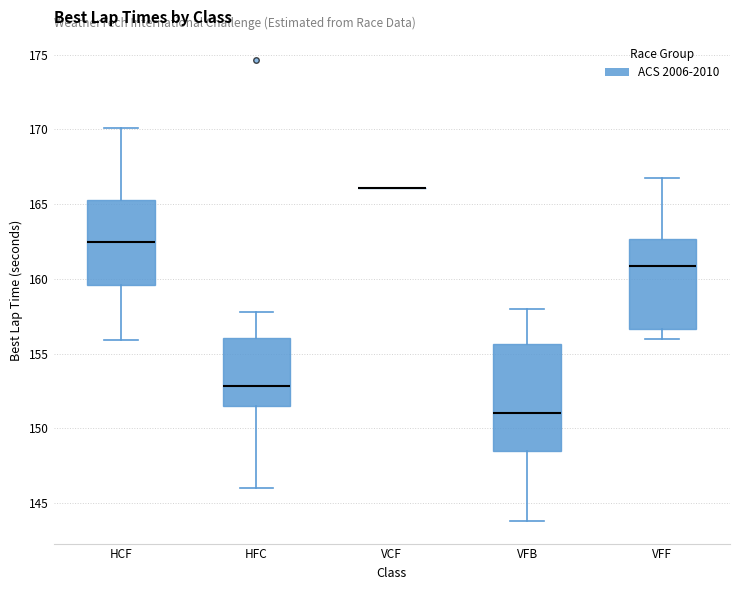

Reading left to right, transcribe this box plot: for each box, give where its median line is, the range the box spans, and where its two whiskers end, as read against the y-axis. The values are not printed on the chart, so give them approximately, as read against the axis.

HCF: median 162.5, box 159.5 to 165.0, whiskers 156.0 to 170.0
HFC: median 153.0, box 151.5 to 156.0, whiskers 146.0 to 158.0
VCF: box collapsed to a line at 166.0, whiskers 166.0 to 166.0
VFB: median 151.0, box 148.5 to 155.5, whiskers 144.0 to 158.0
VFF: median 161.0, box 156.5 to 162.5, whiskers 156.0 to 167.0